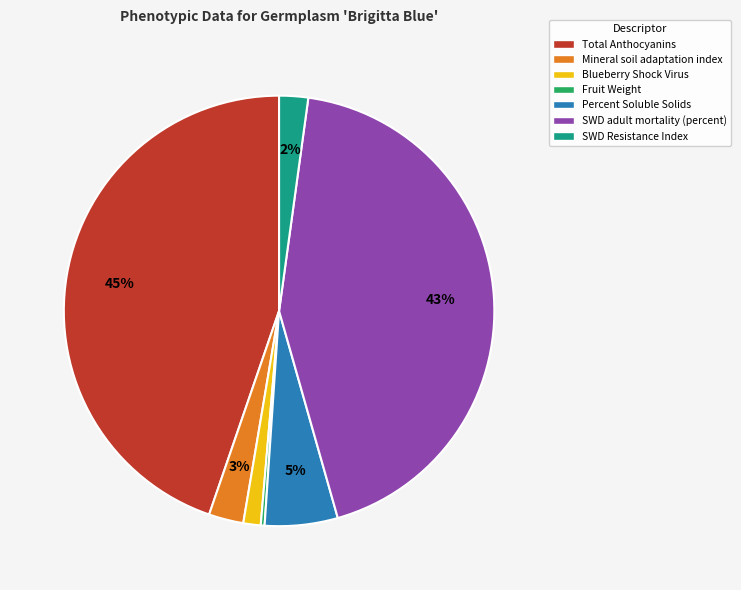

Is there a majority slice in this chart?

No